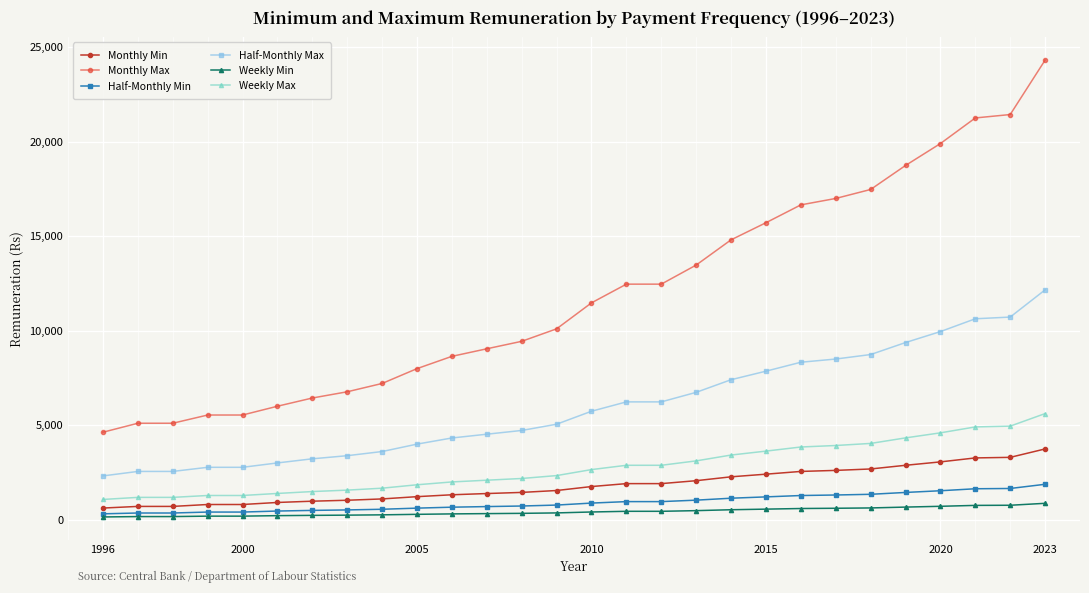

Which series has the largest total across all categories?

Monthly Max